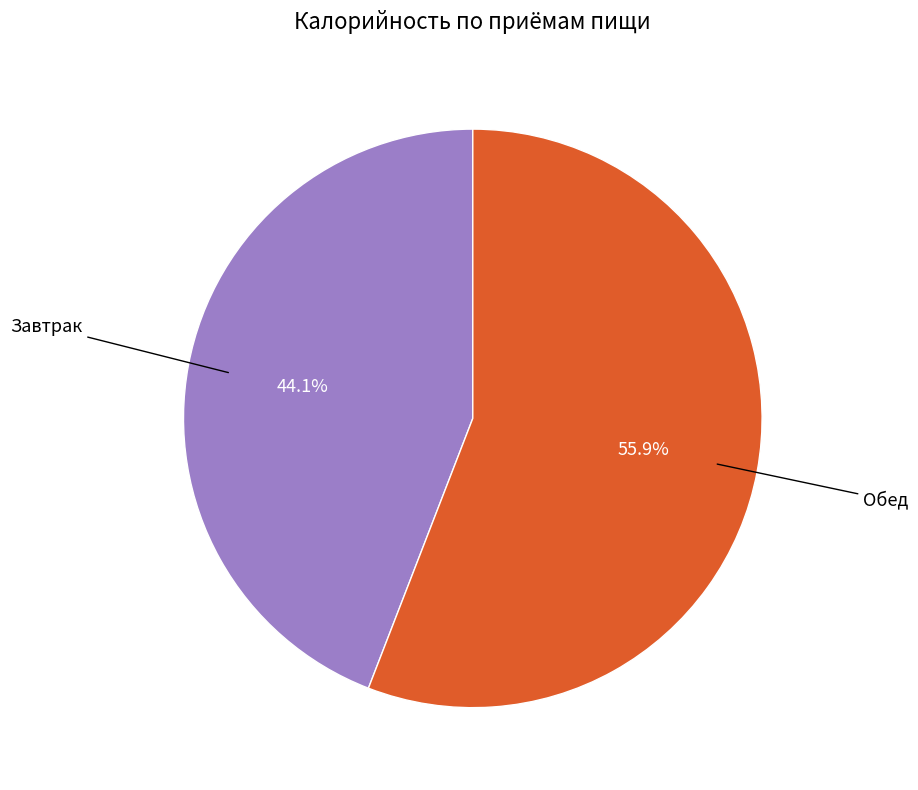

What is the ratio of the value at Обед to the value at Завтрак?

1.3